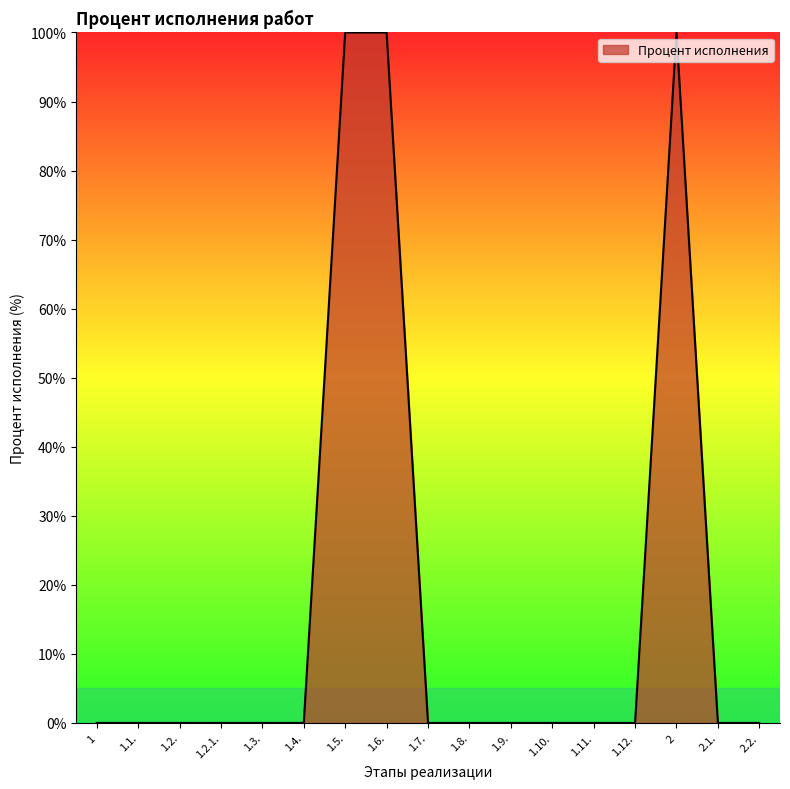

Reading left to right, list all the values displayed in this chart.

1=0	1.1.=0	1.2.=0	1.2.1.=0	1.3.=0	1.4.=0	1.5.=100	1.6.=100	1.7.=0	1.8.=0	1.9.=0	1.10.=0	1.11.=0	1.12.=0	2=100	2.1.=0	2.2.=0